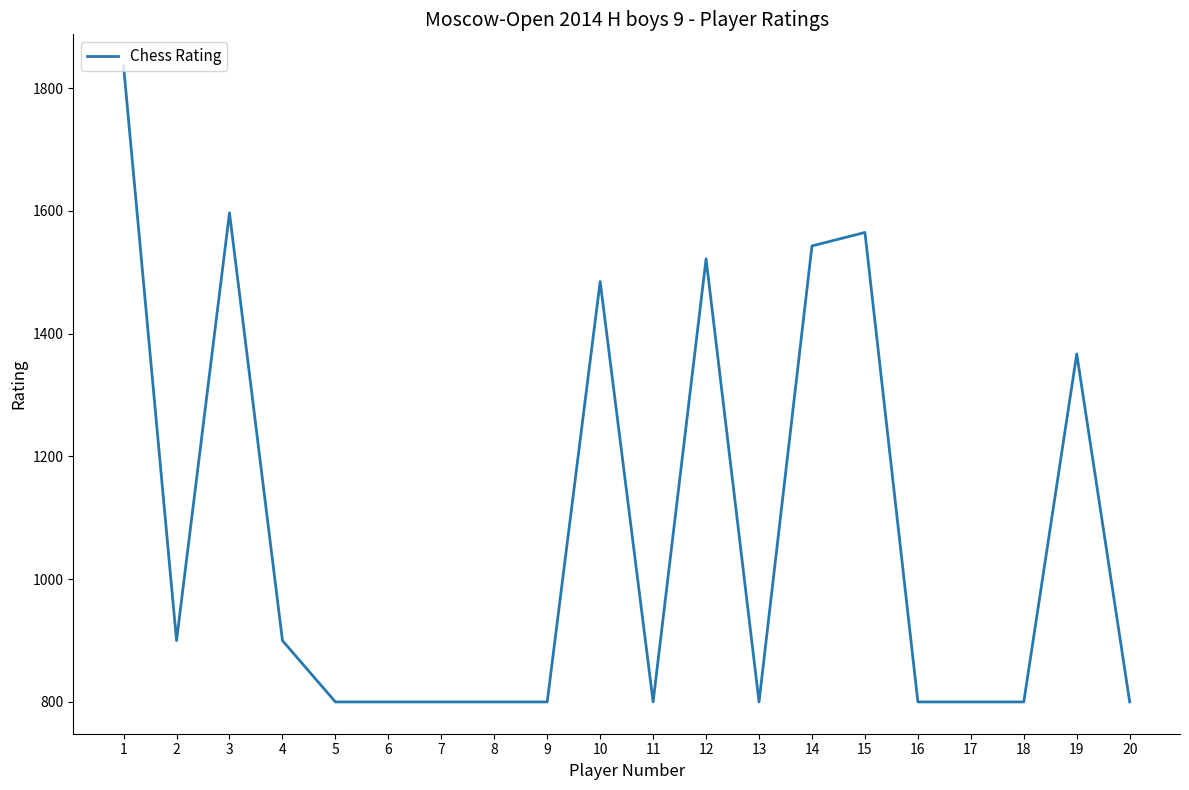

What is the average value?

1076